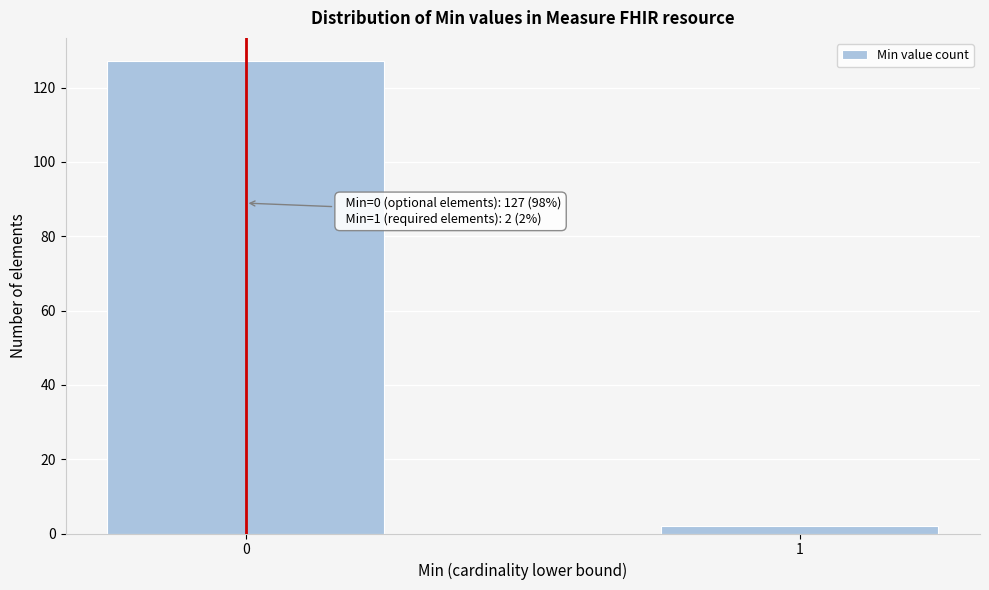

Reading right to left, list all the values displayed in this chart.

2	127